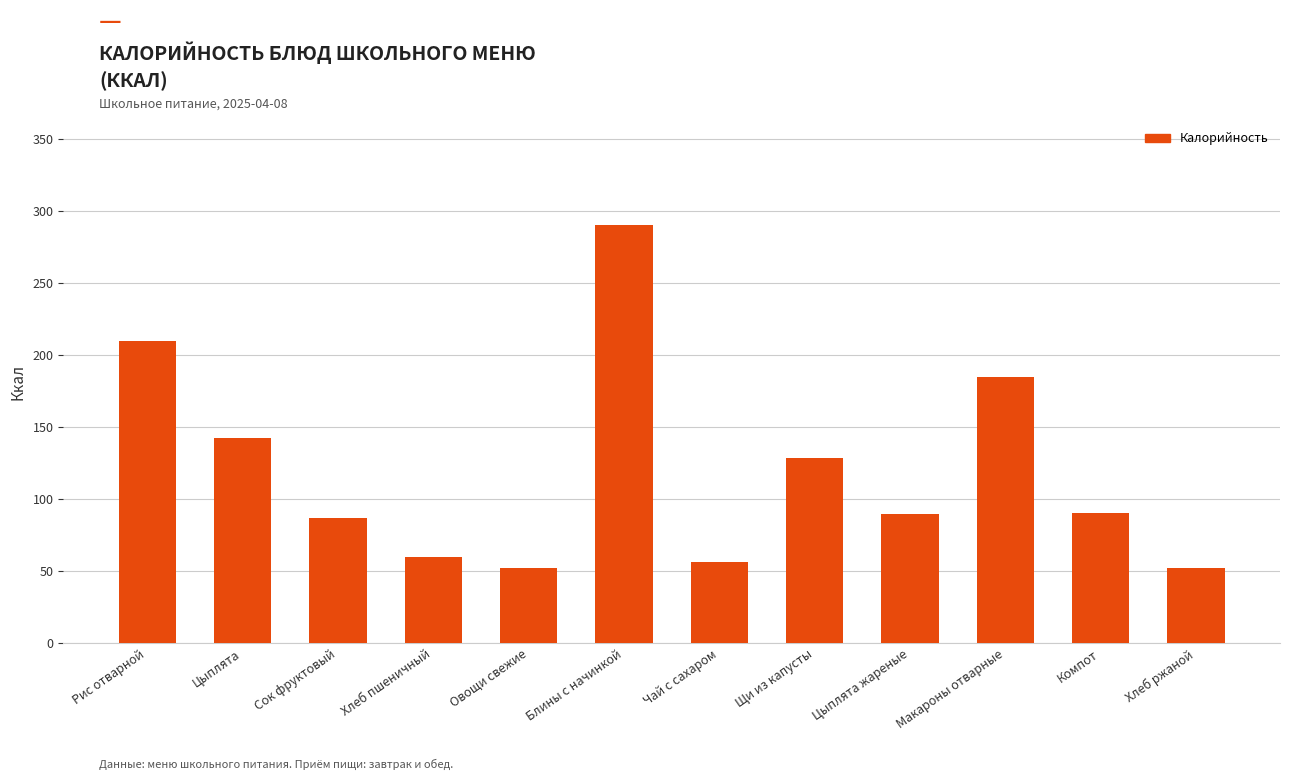

Which label corresponds to the largest value in the chart?

Блины с начинкой